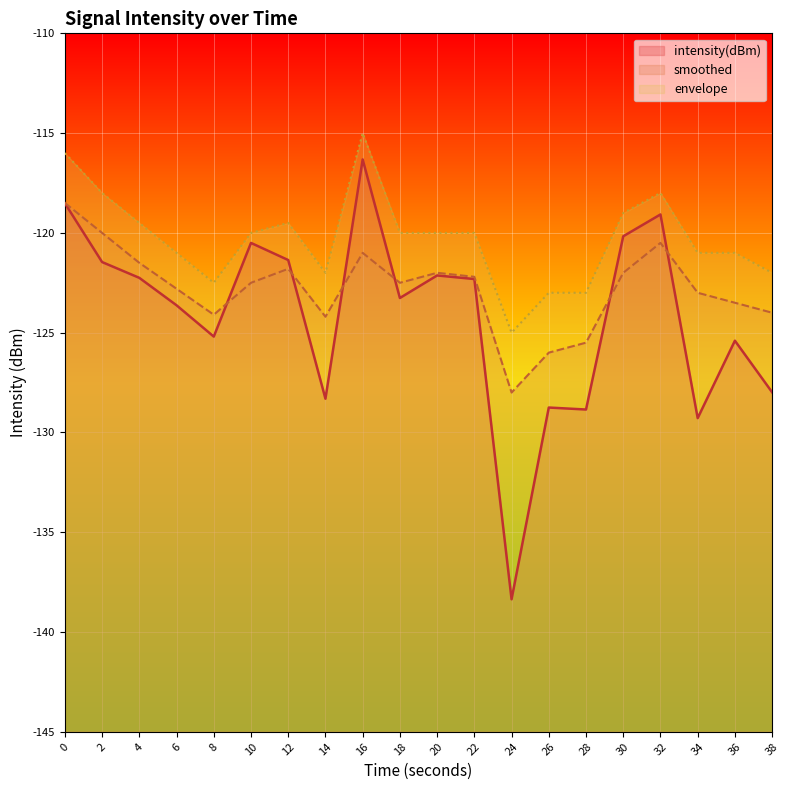

At which category is the sum across all series the highest?

16